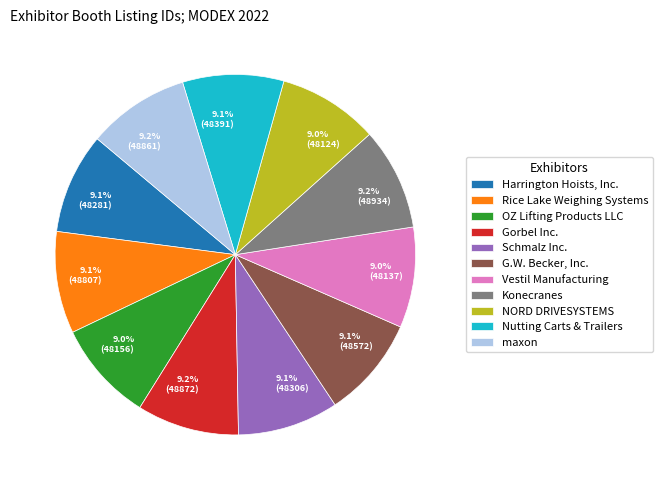

Is it true that Nutting Carts & Trailers is 16% of the pie?

False